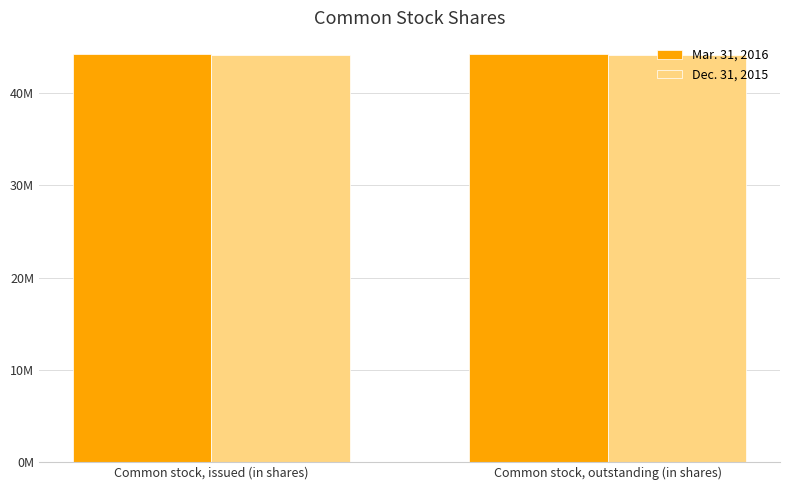

Which label corresponds to the largest value in the chart?

Common stock, issued (in shares)